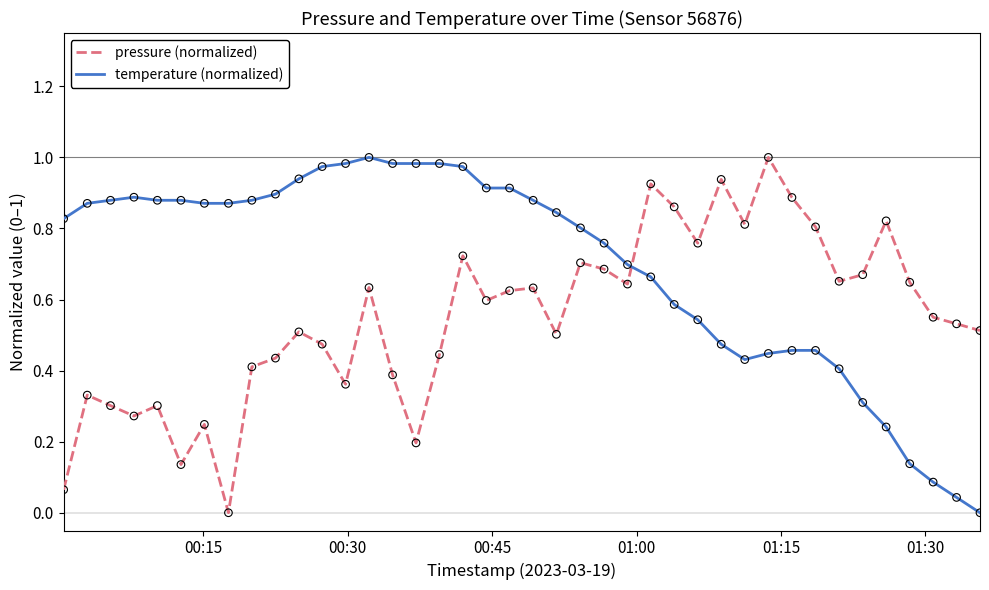

Which series has the largest total across all categories?

temperature (normalized)